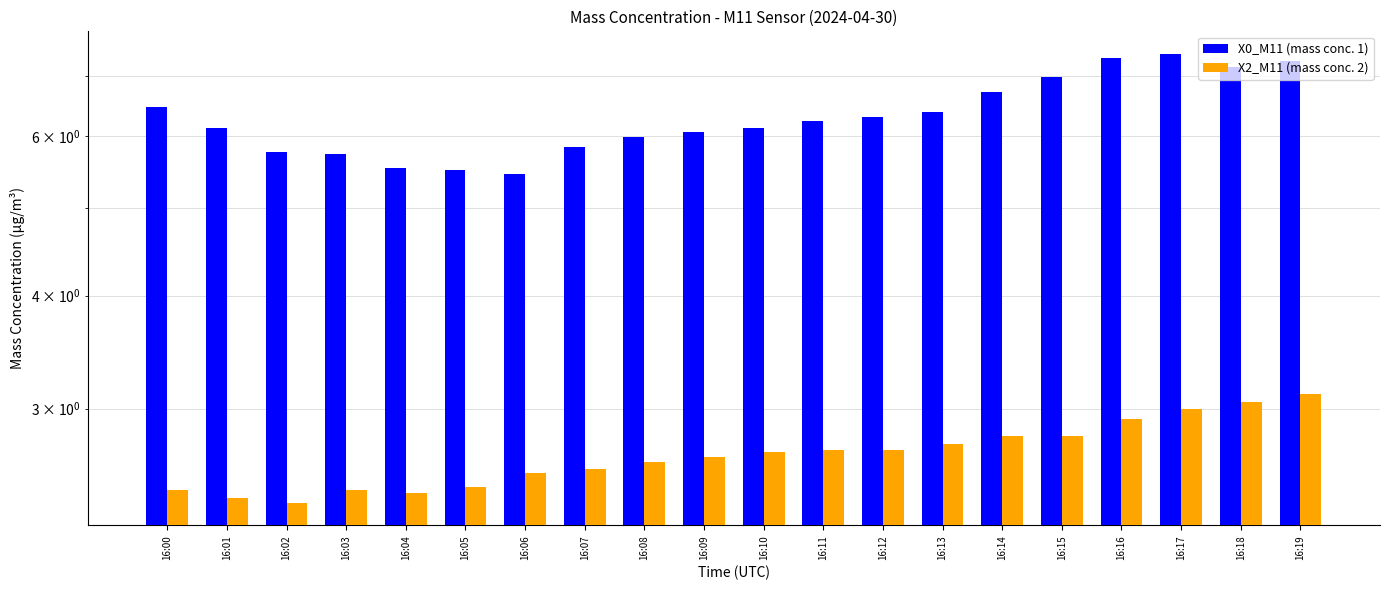

Rank the series by their average value, from lowest to highest.

X2_M11 (mass conc. 2), X0_M11 (mass conc. 1)